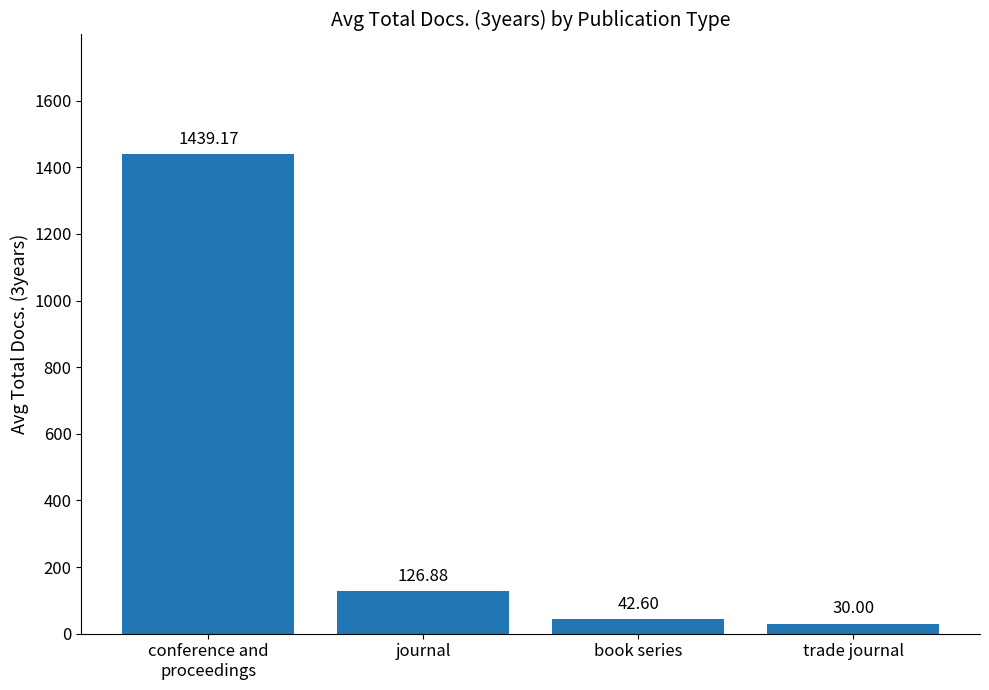

What is the sum of the values at journal and trade journal?

156.9